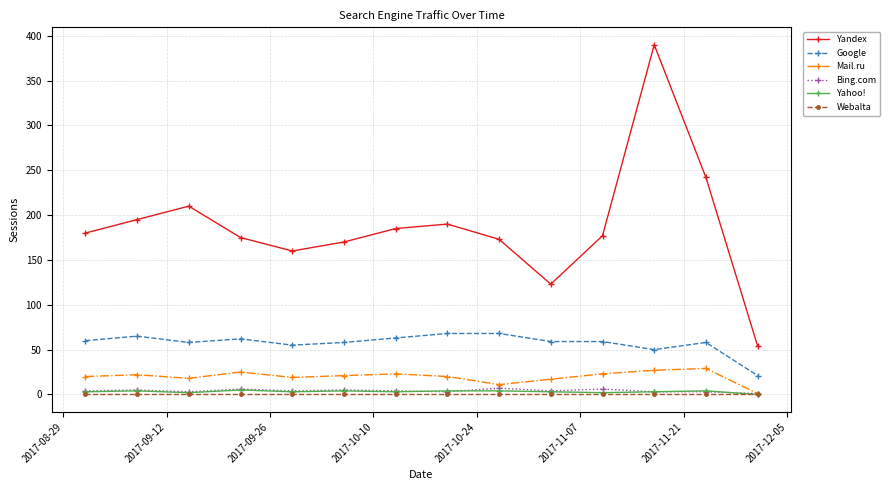

Which series has the largest total across all categories?

Yandex